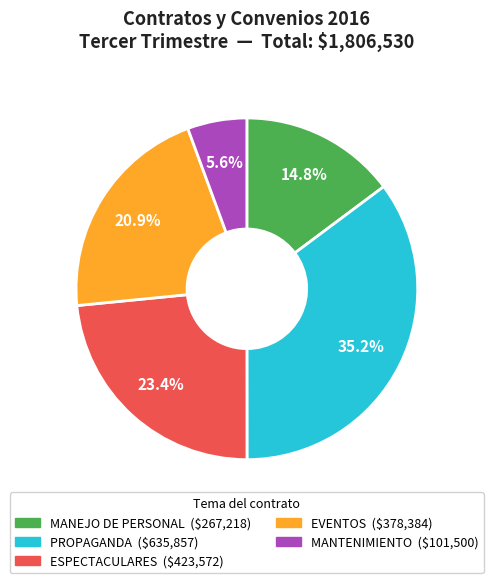

Is there any slice that represents more than half of the pie?

No